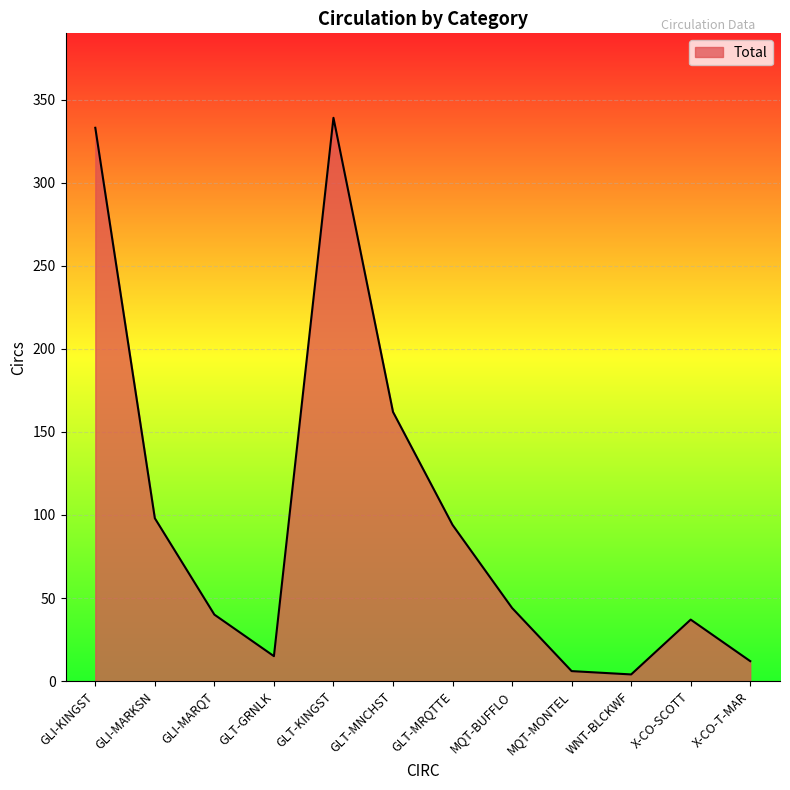

What is the greatest value displayed?

339